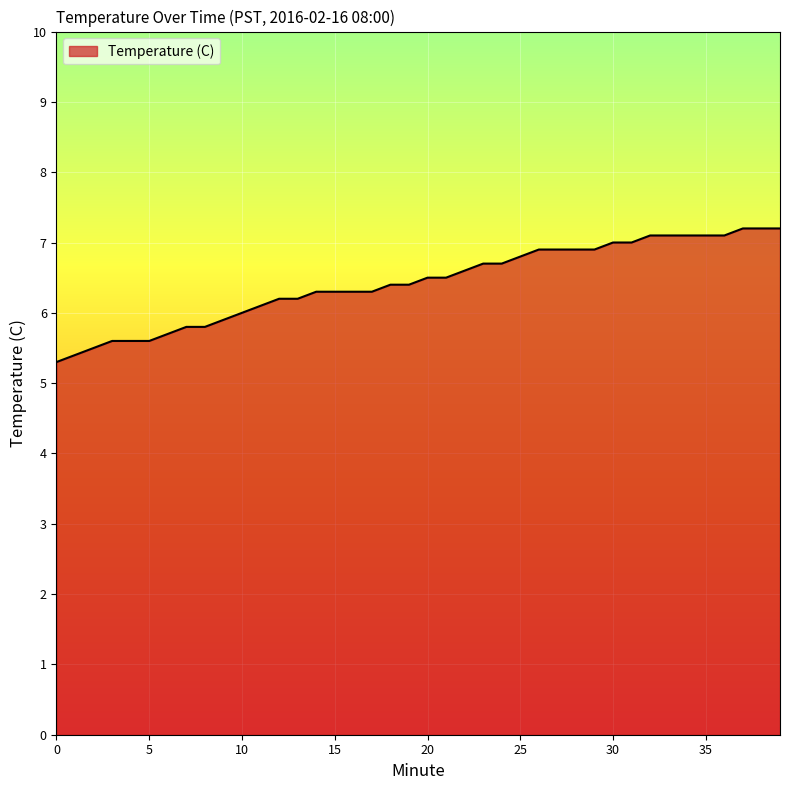

What is the greatest value displayed?

7.2